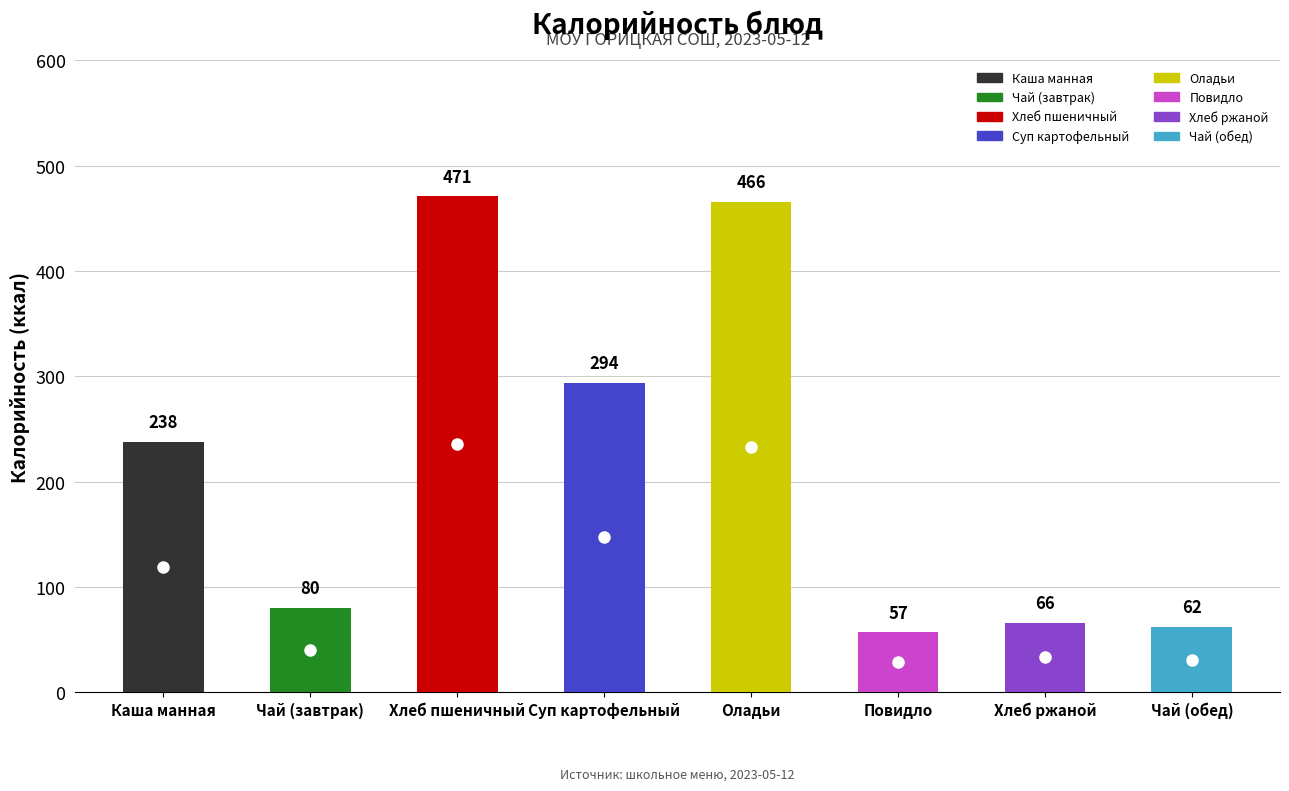

Which has a higher value, Каша манная or Чай (обед)?

Каша манная